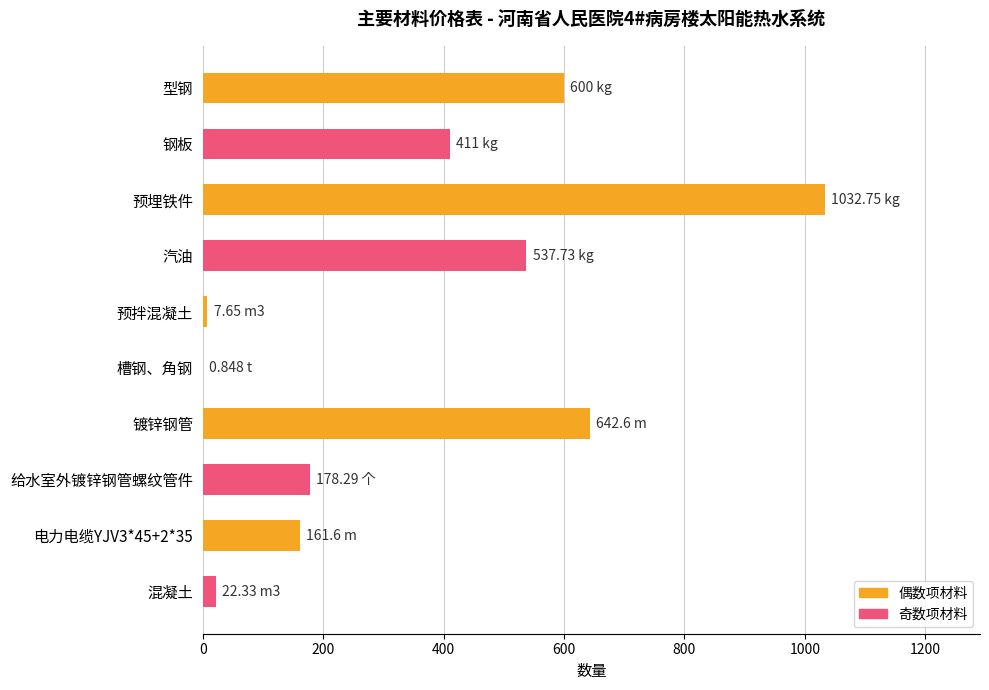

Which label corresponds to the largest value in the chart?

预埋铁件